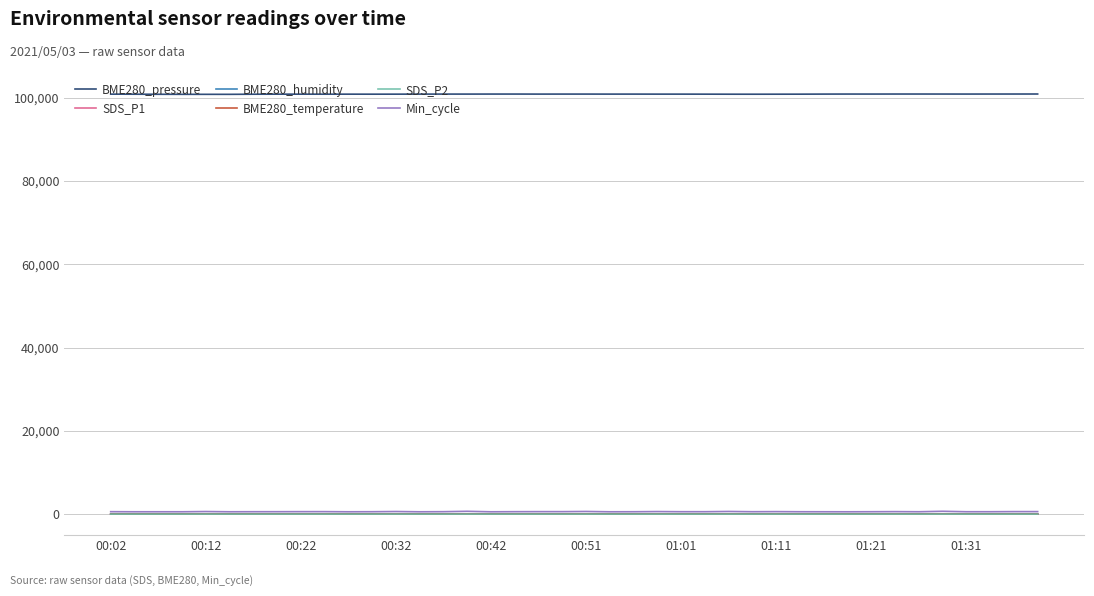

Count the number of data series in this chart.

6